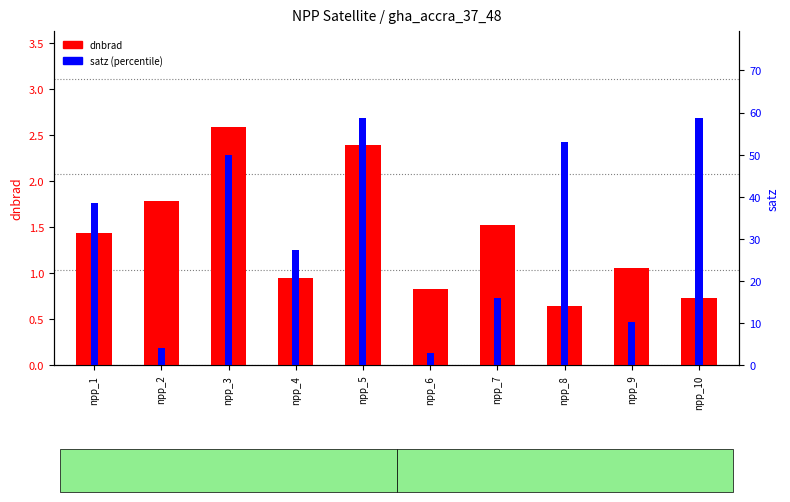

The value of satz at npp_10 is 58.8. True or false?

True